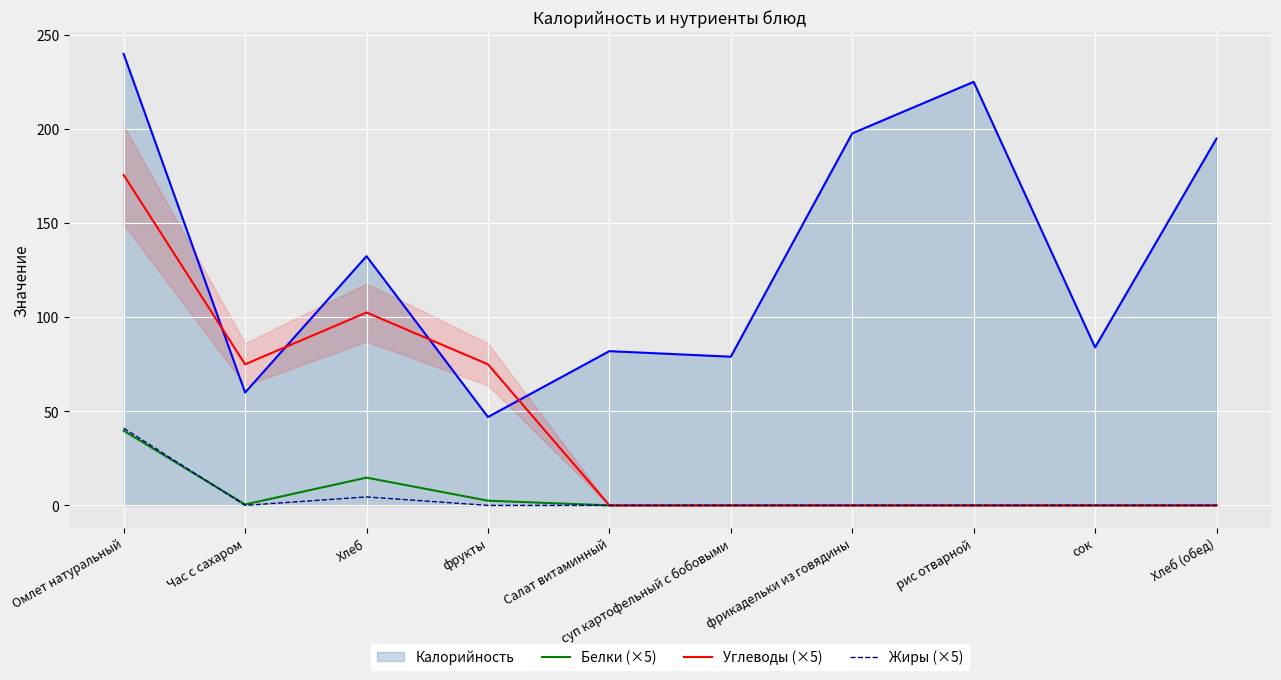

At which category is the sum across all series the highest?

Омлет натуральный